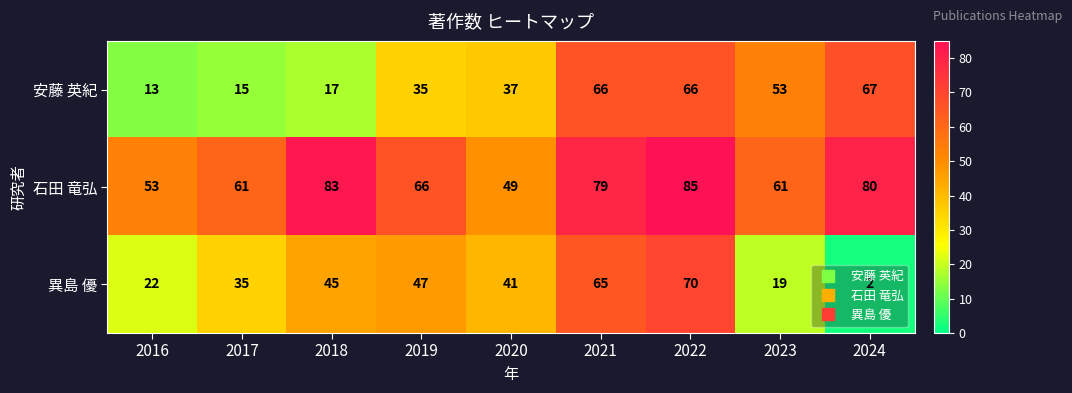

Which series changed the most between 2017 and 2018?

石田 竜弘